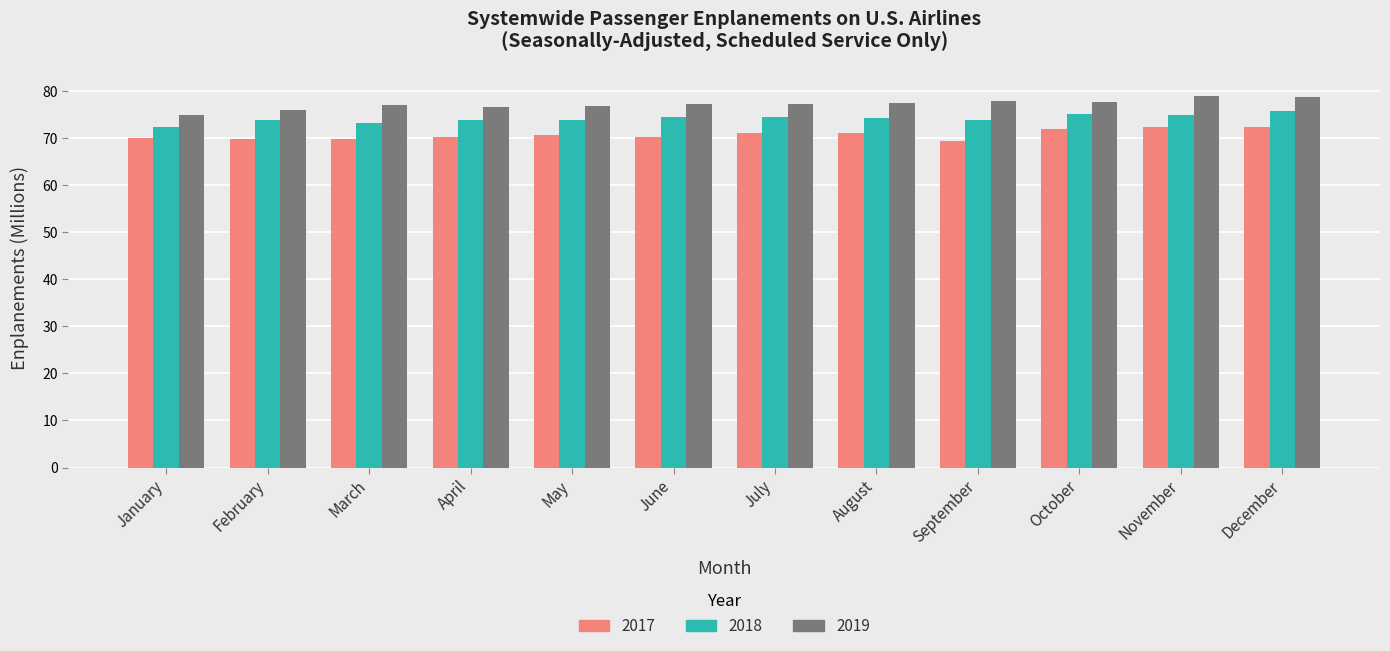

The value of 2019 at November is 121.9. True or false?

False